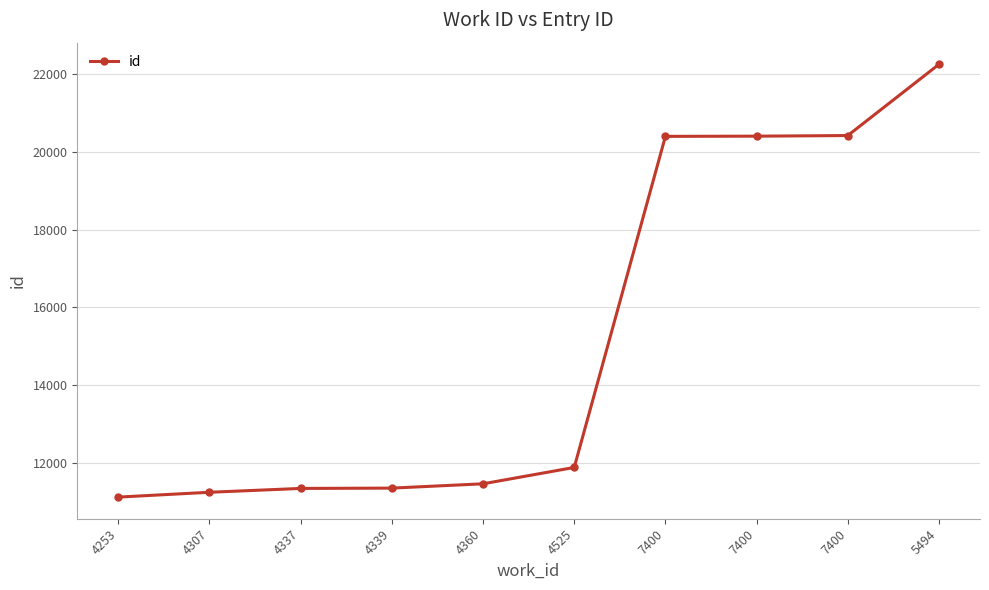

Count the number of categories in the chart.

10